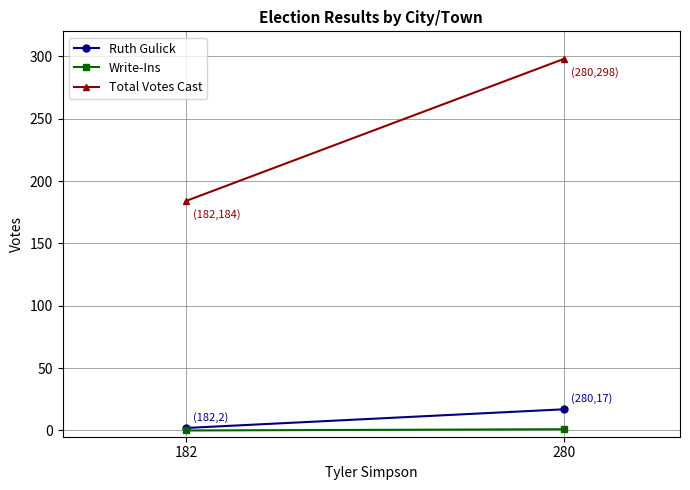

List the series in order of their peak value, lowest first.

Write-Ins, Ruth Gulick, Total Votes Cast